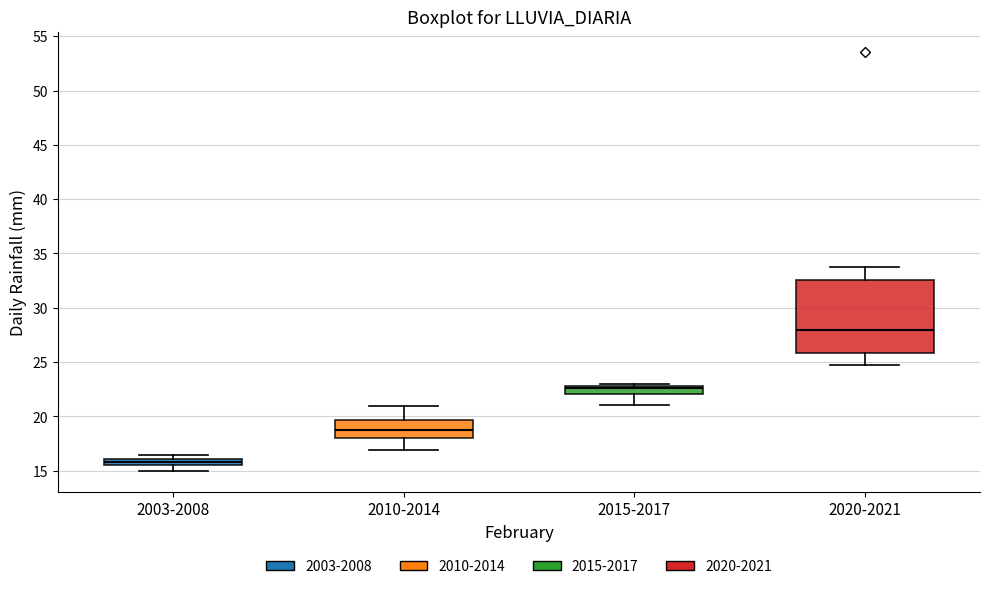

Which box has the lowest median line?

2003-2008